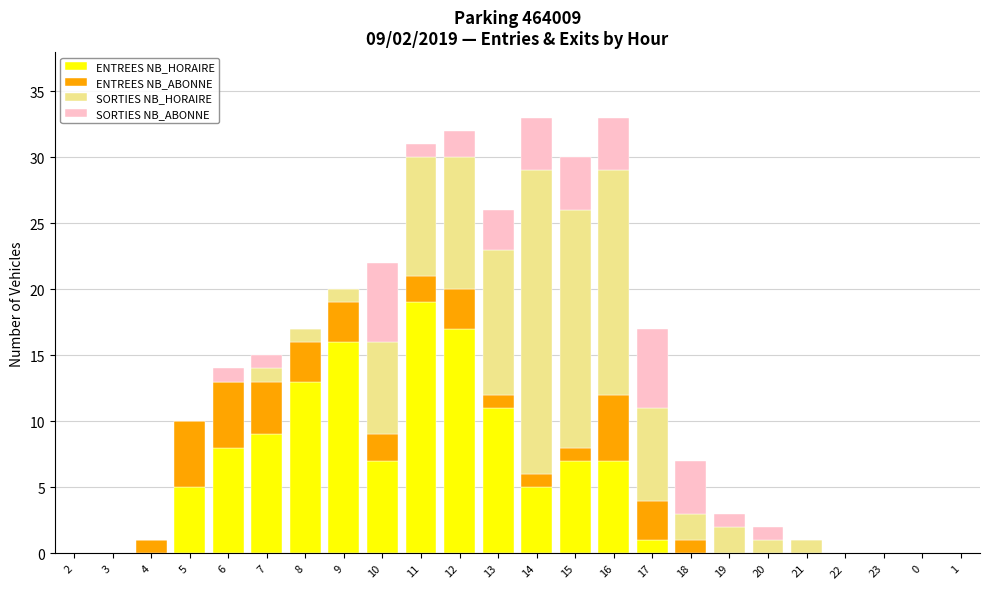

True or false: ENTREES NB_HORAIRE has a value of 7 at 16.

True